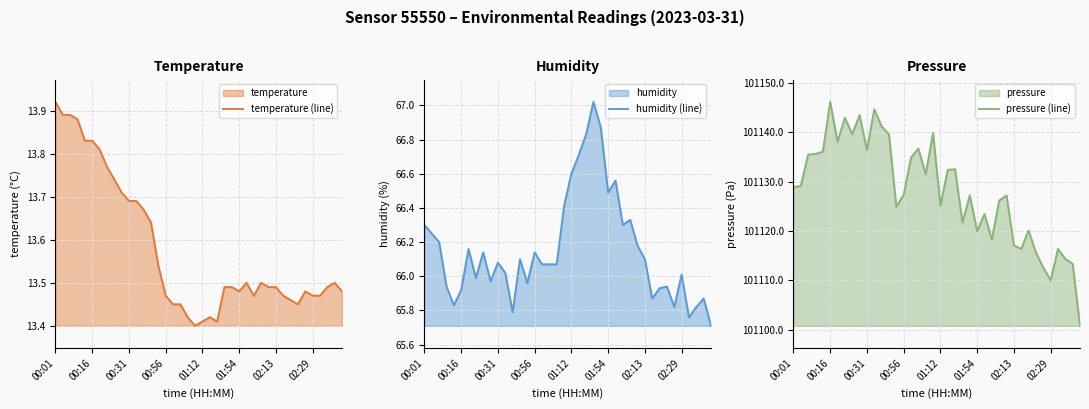

List the series in order of their peak value, highest first.

pressure (line), humidity (line), temperature (line)